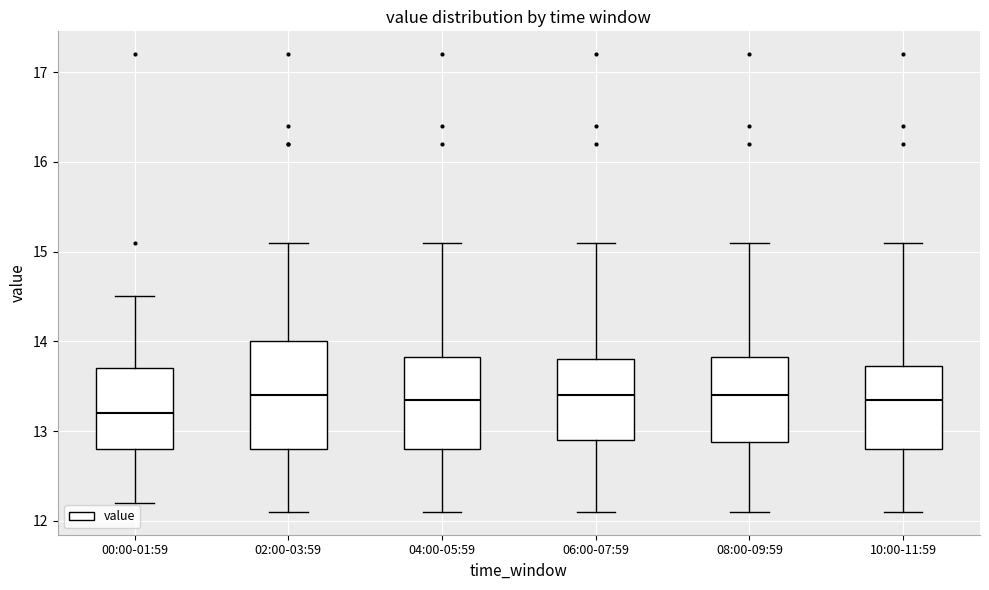

Reading left to right, transcribe this box plot: for each box, give where its median line is, the range the box spans, and where its two whiskers end, as read against the y-axis. The values are not printed on the chart, so give them approximately, as read against the axis.

00:00-01:59: median 13.2, box 12.8 to 13.7, whiskers 12.2 to 14.5
02:00-03:59: median 13.4, box 12.8 to 14.0, whiskers 12.1 to 15.1
04:00-05:59: median 13.4, box 12.8 to 13.8, whiskers 12.1 to 15.1
06:00-07:59: median 13.4, box 12.9 to 13.8, whiskers 12.1 to 15.1
08:00-09:59: median 13.4, box 12.9 to 13.8, whiskers 12.1 to 15.1
10:00-11:59: median 13.4, box 12.8 to 13.7, whiskers 12.1 to 15.1